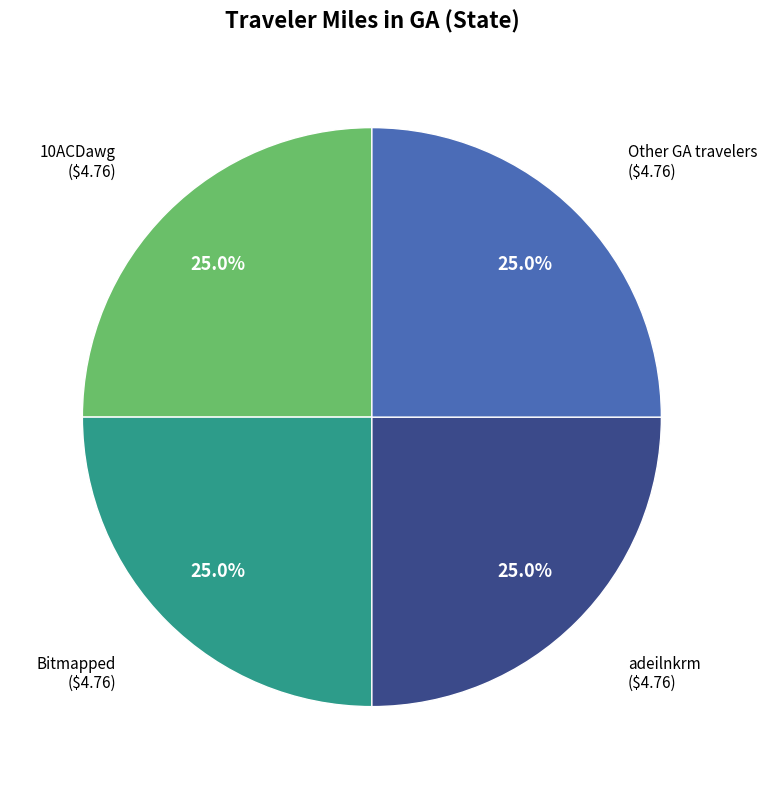

Does any single category account for the majority?

No